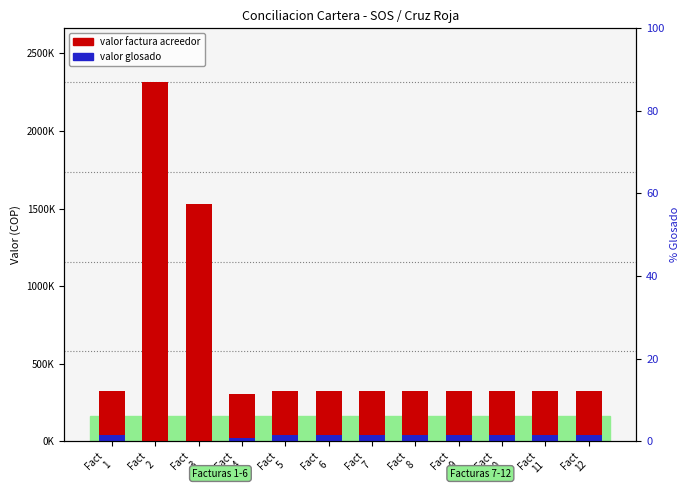

The value of valor factura acreedor at Fact
6 is 325100. True or false?

True